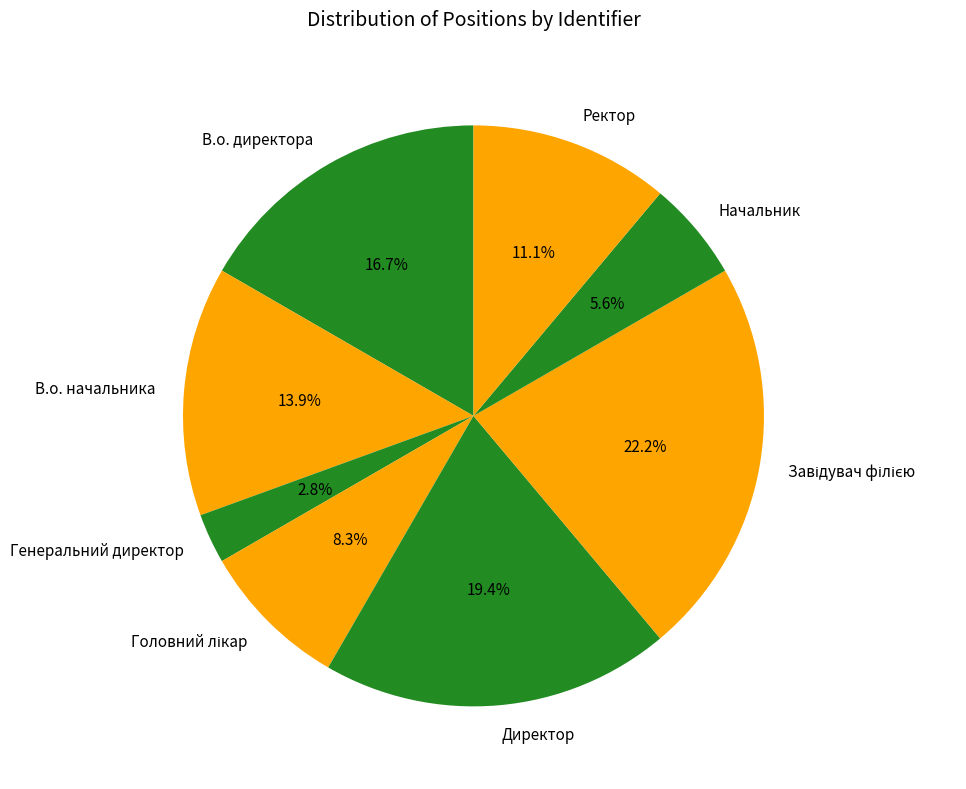

Is Начальник the majority of the pie?

No